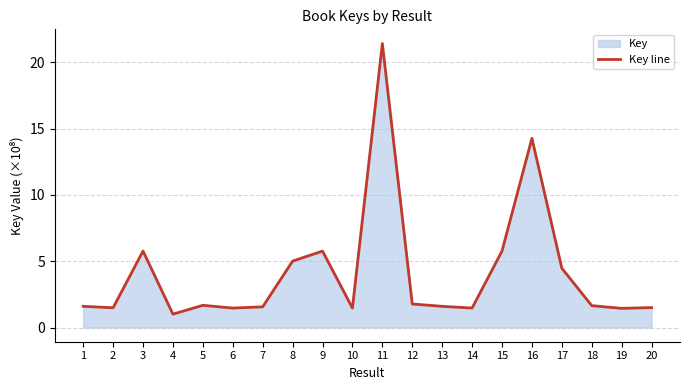

What is the value of the 7th point from the left?

1.6